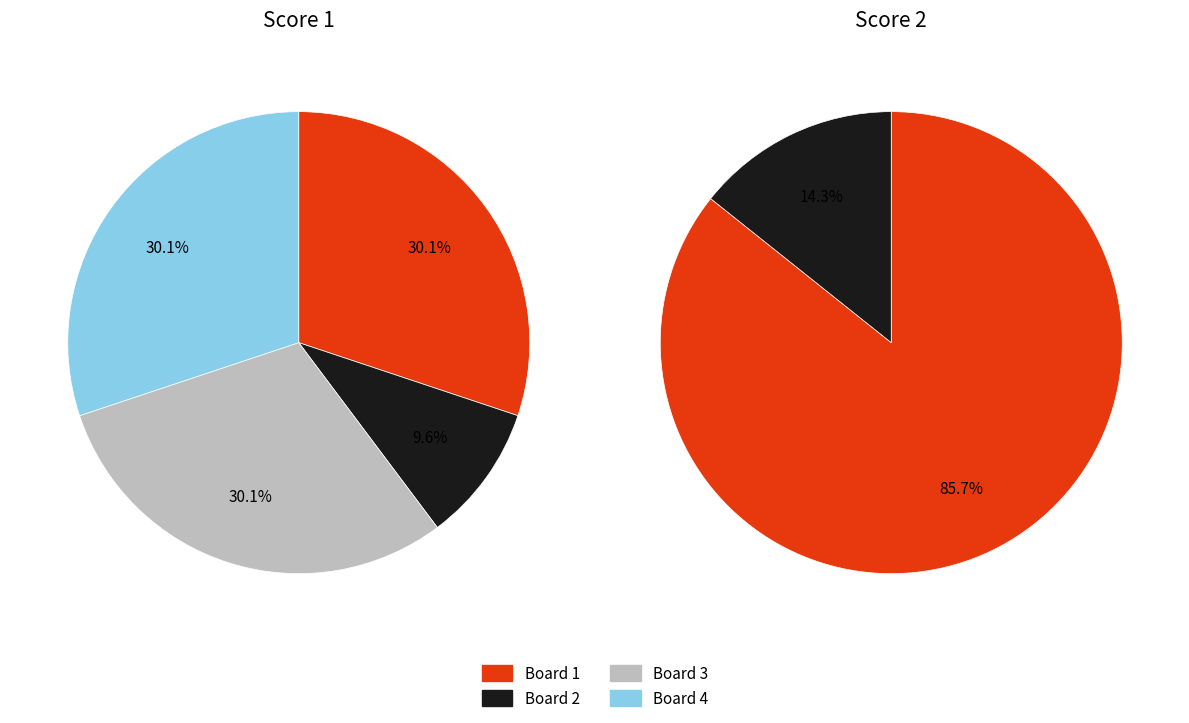

How many slices are in this pie chart?

4